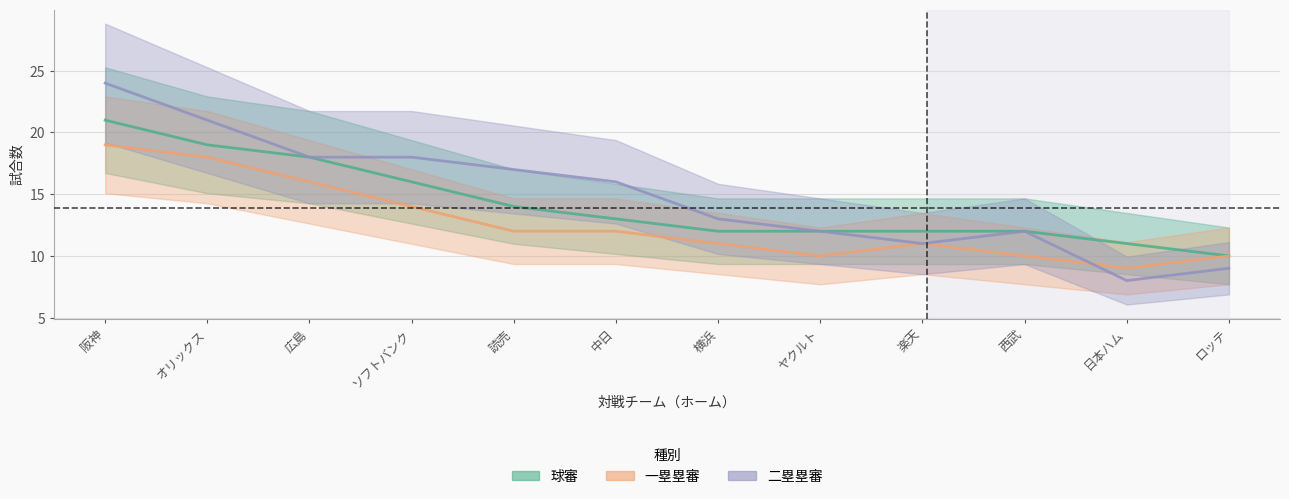

Rank the series by their average value, from lowest to highest.

一塁塁審試合数, 球審試合数, 二塁塁審試合数